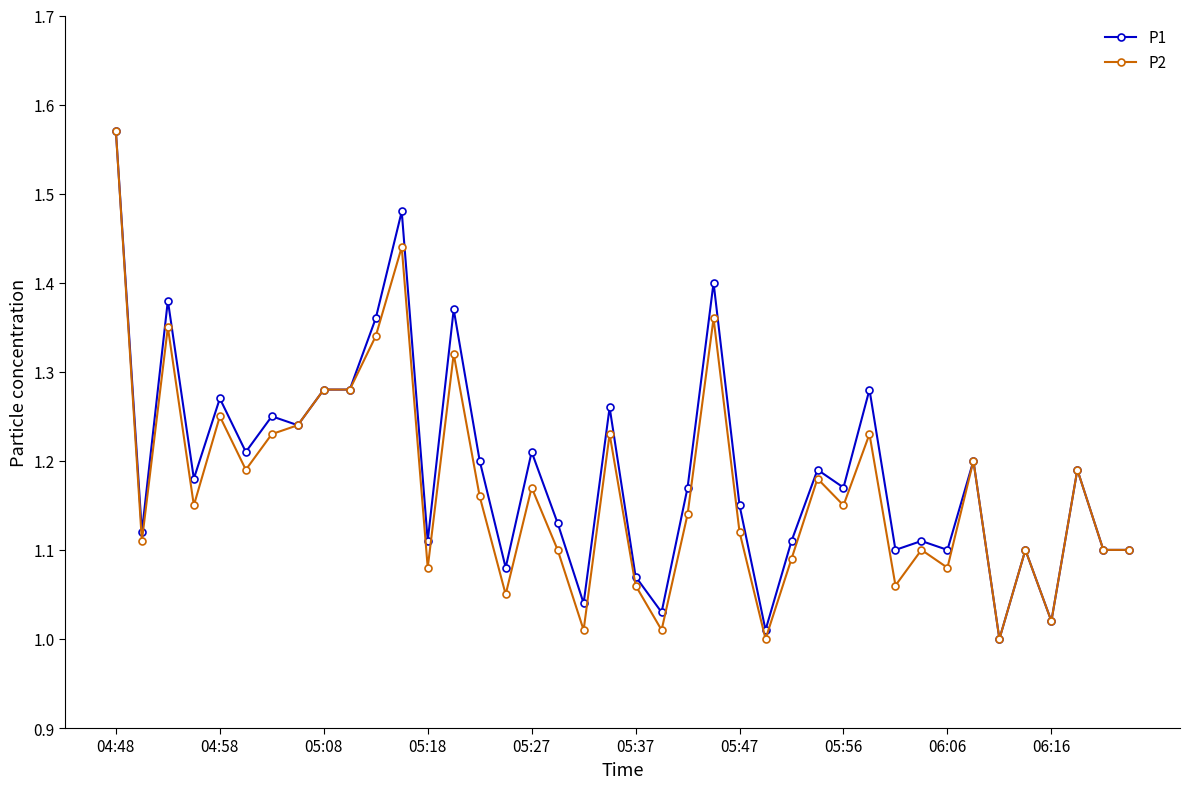

True or false: P1 has more than 1 points higher than both neighbors.

True